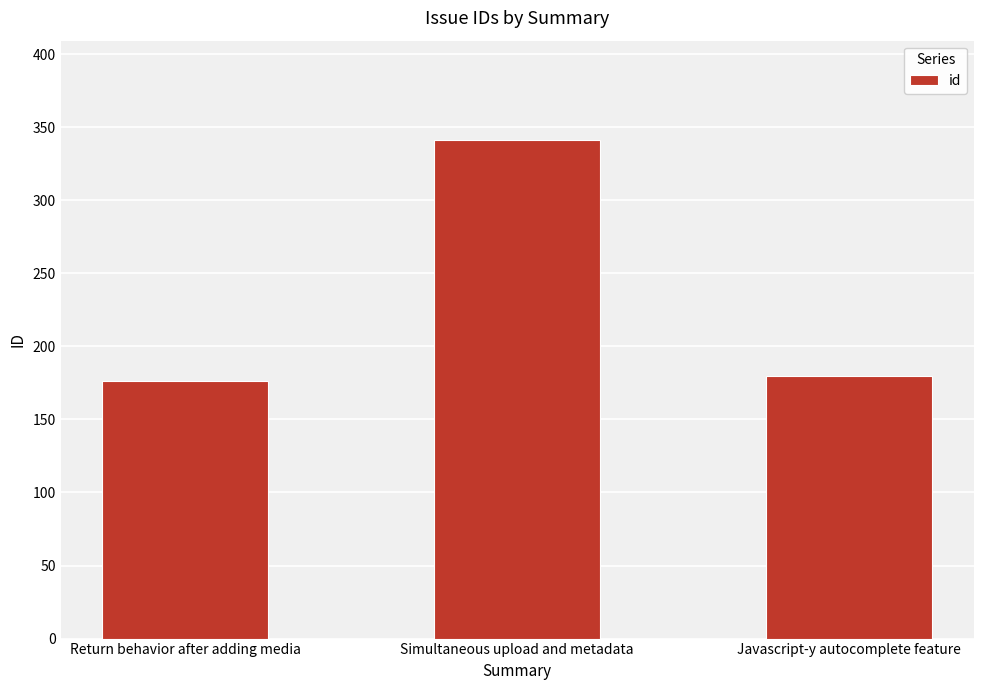

Are the bars grouped side by side (vs. stacked)?

No